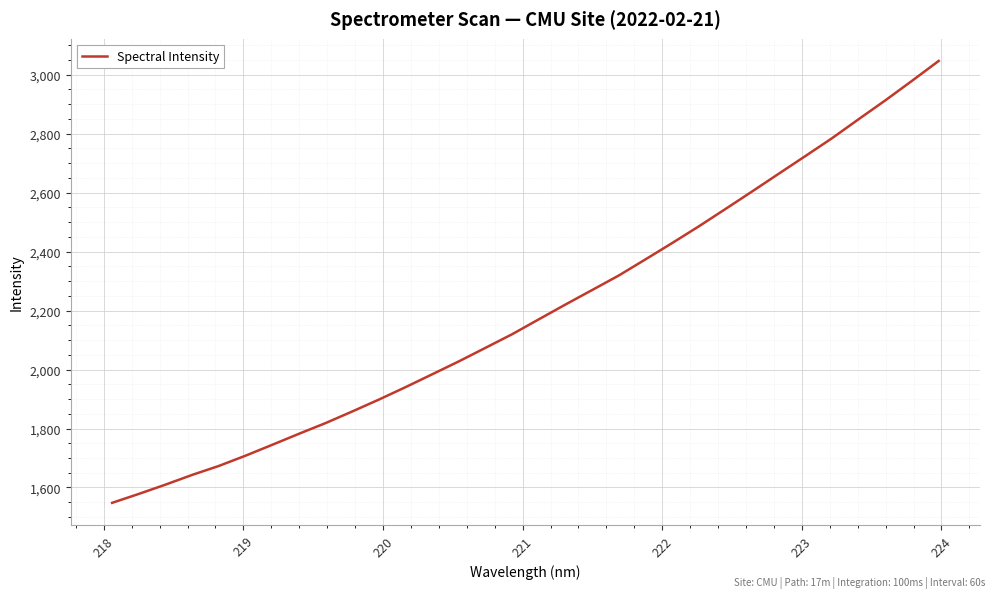

What is the maximum value shown in the chart?

3046.6